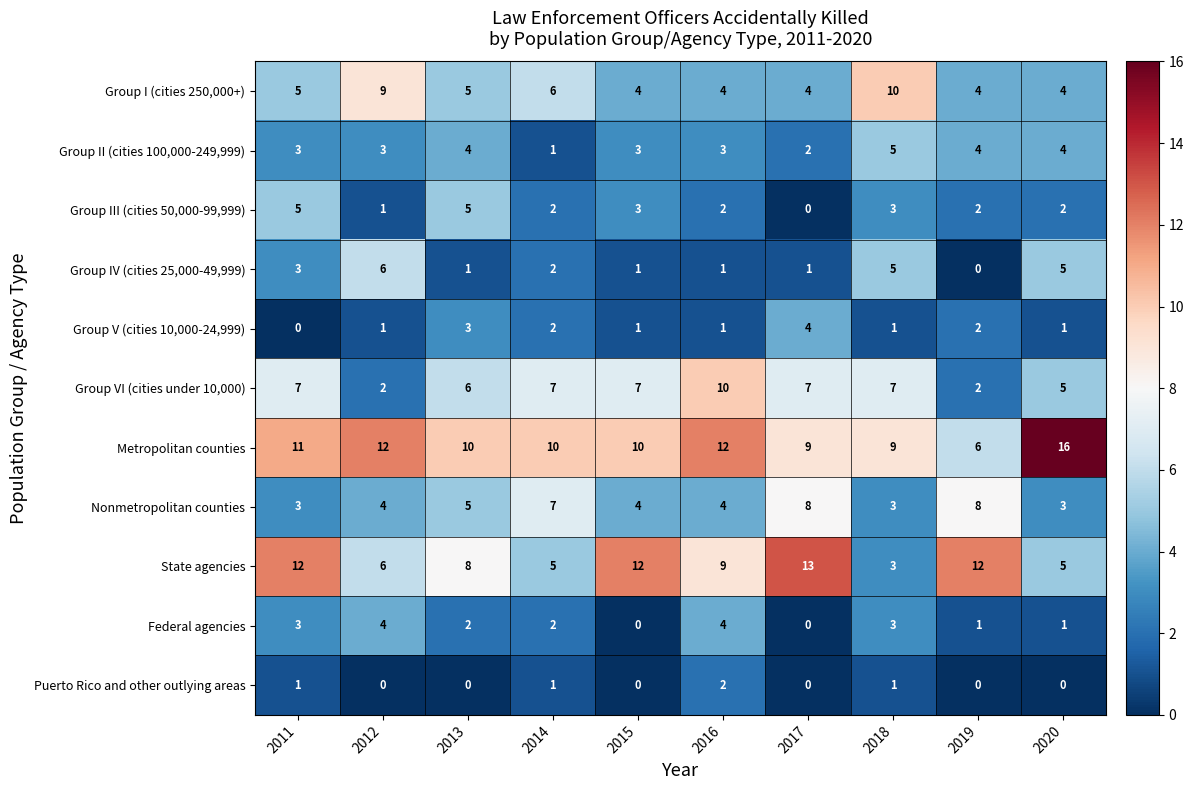

Between 2017 and 2019, which series saw the biggest shift?

Group VI (cities under 10,000)